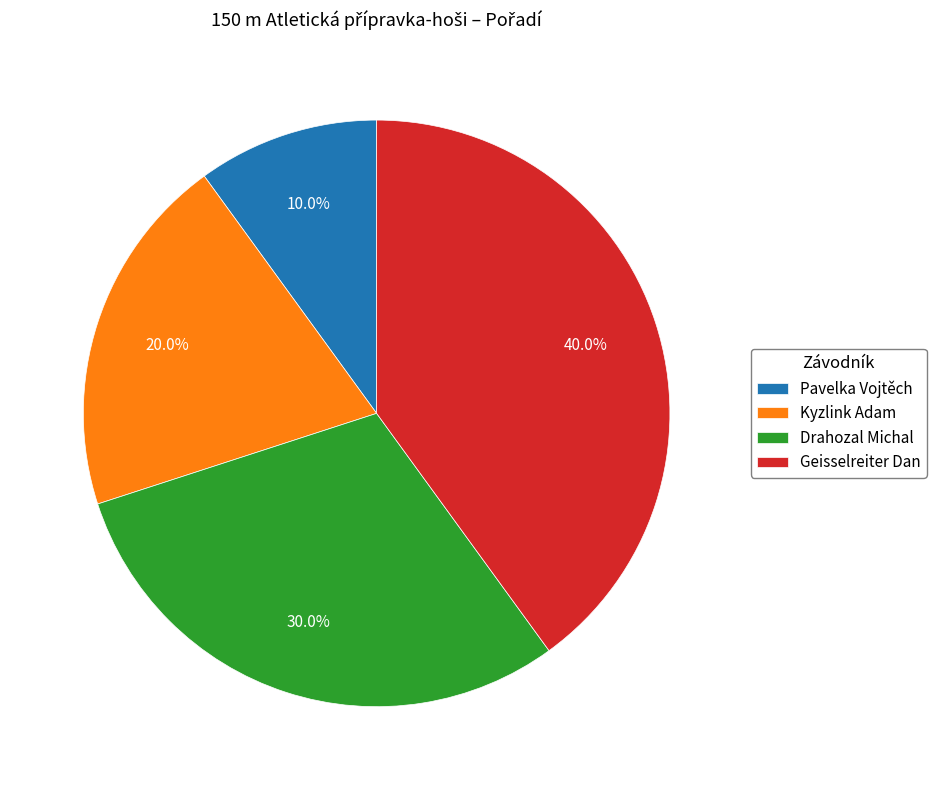

True or false: Drahozal Michal accounts for 30% of the total.

True